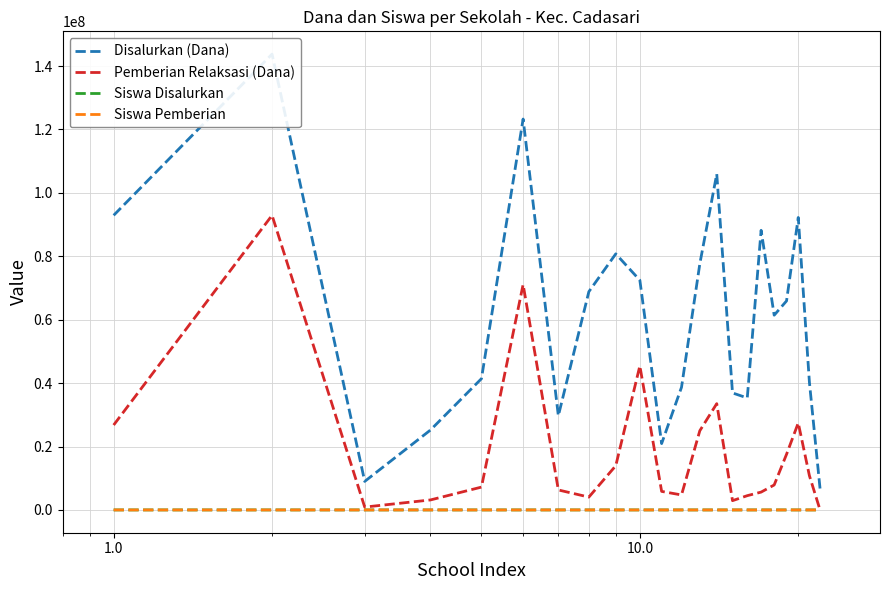

What is the lowest value of the Siswa Pemberian series?

15